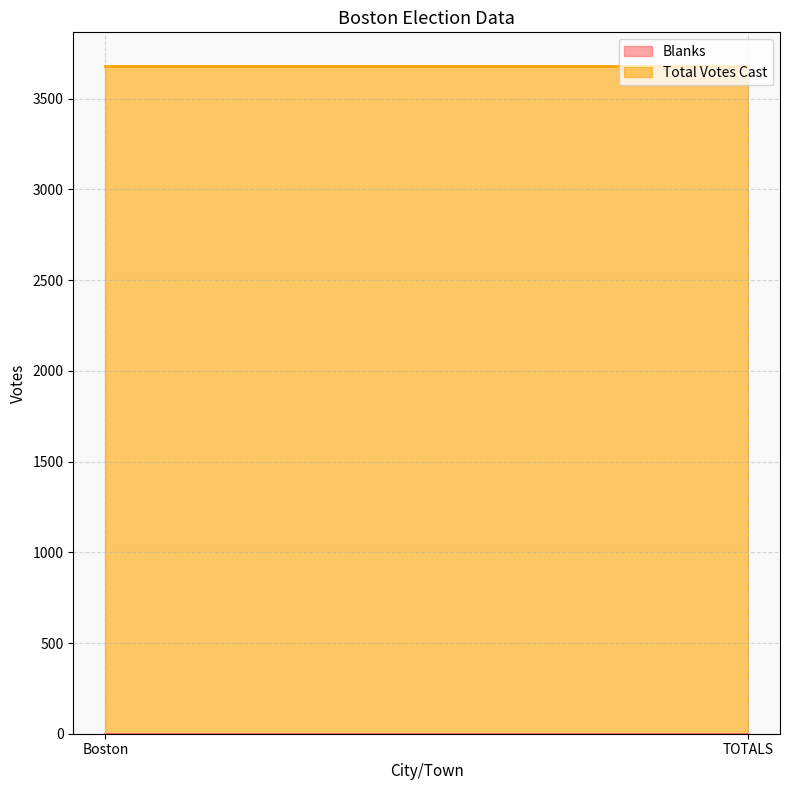

At which label is Blanks closest to 0?

Boston